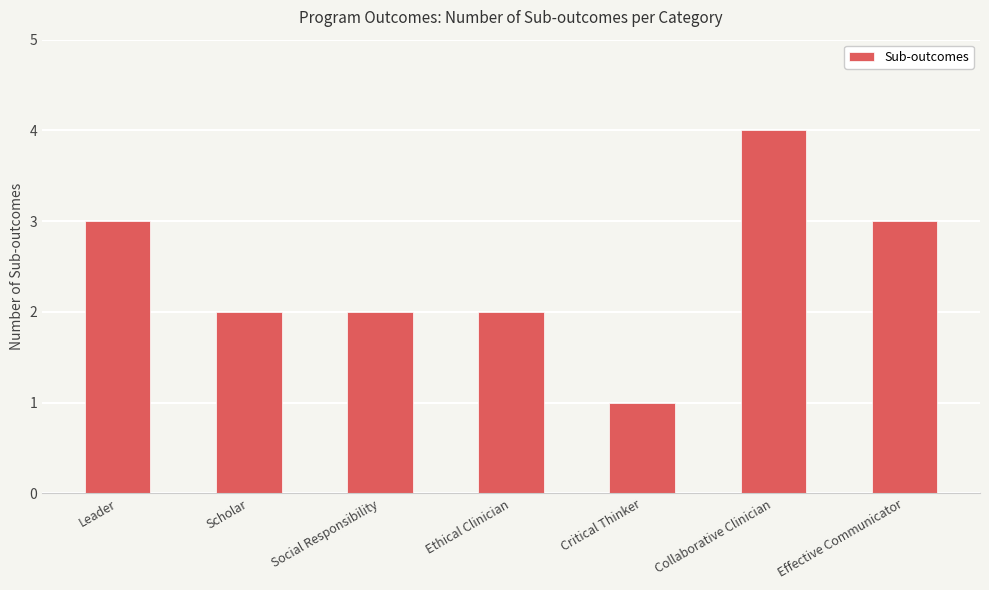

What is the greatest value displayed?

4